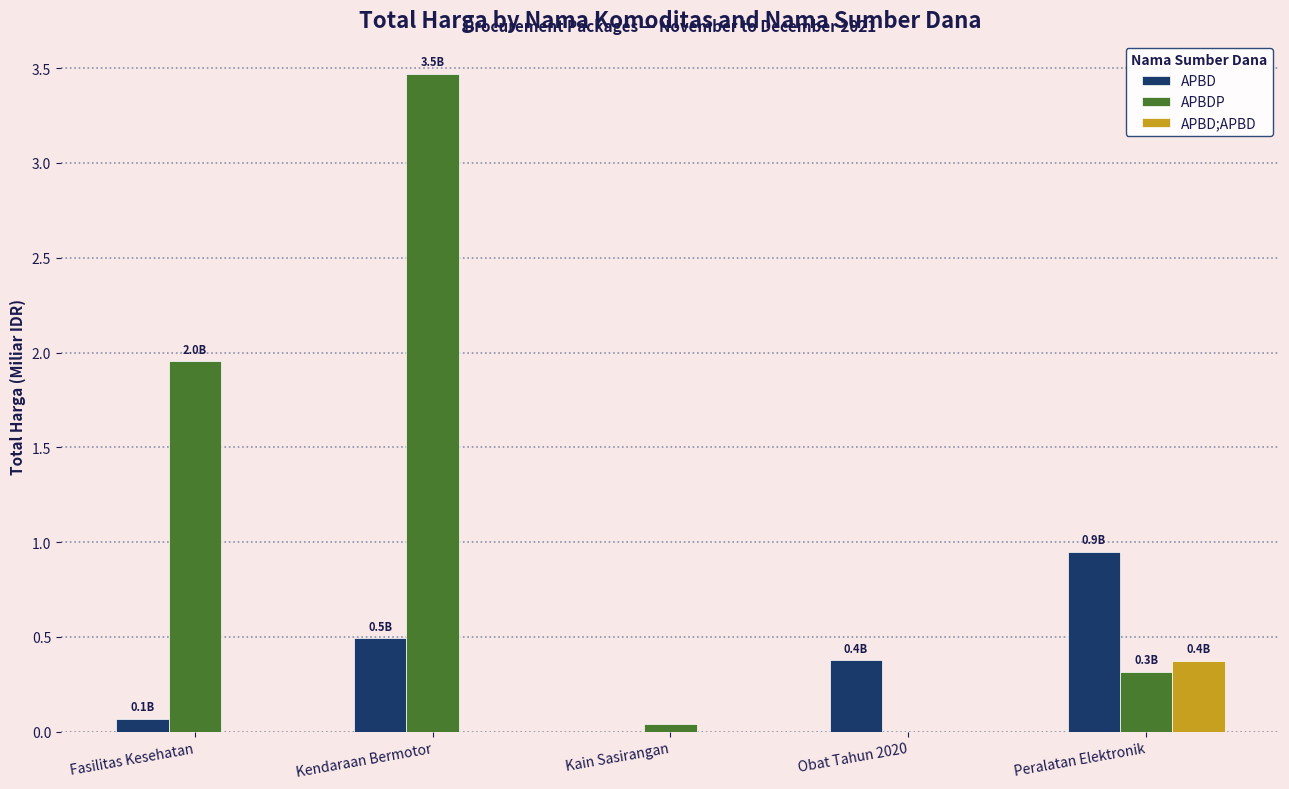

Read the APBD value at Kendaraan Bermotor.

0.5